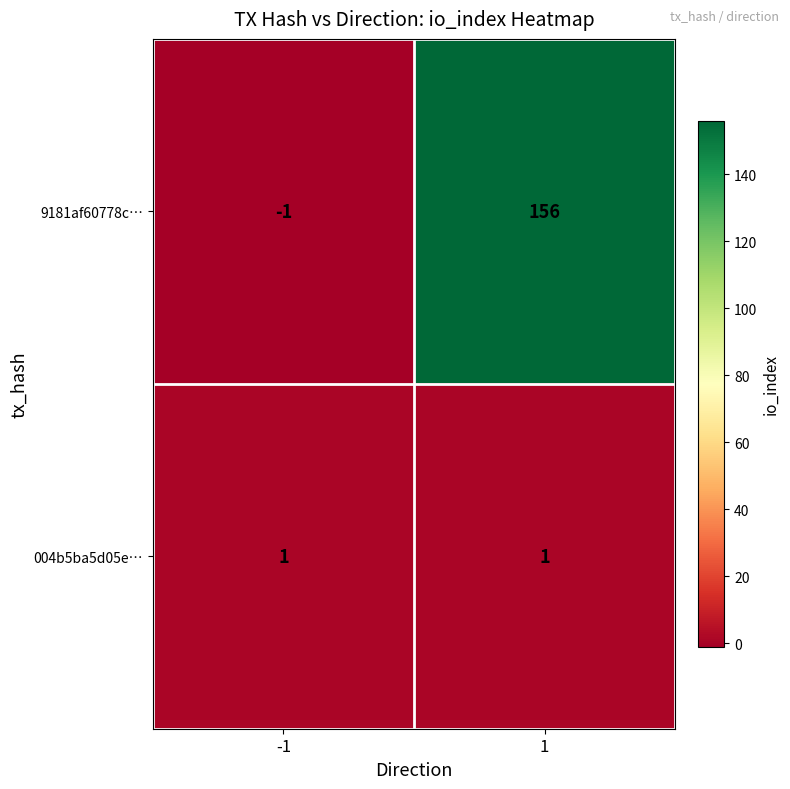

Rank the series at 1 from lowest to highest value.

004b5ba5d05e…, 9181af60778c…